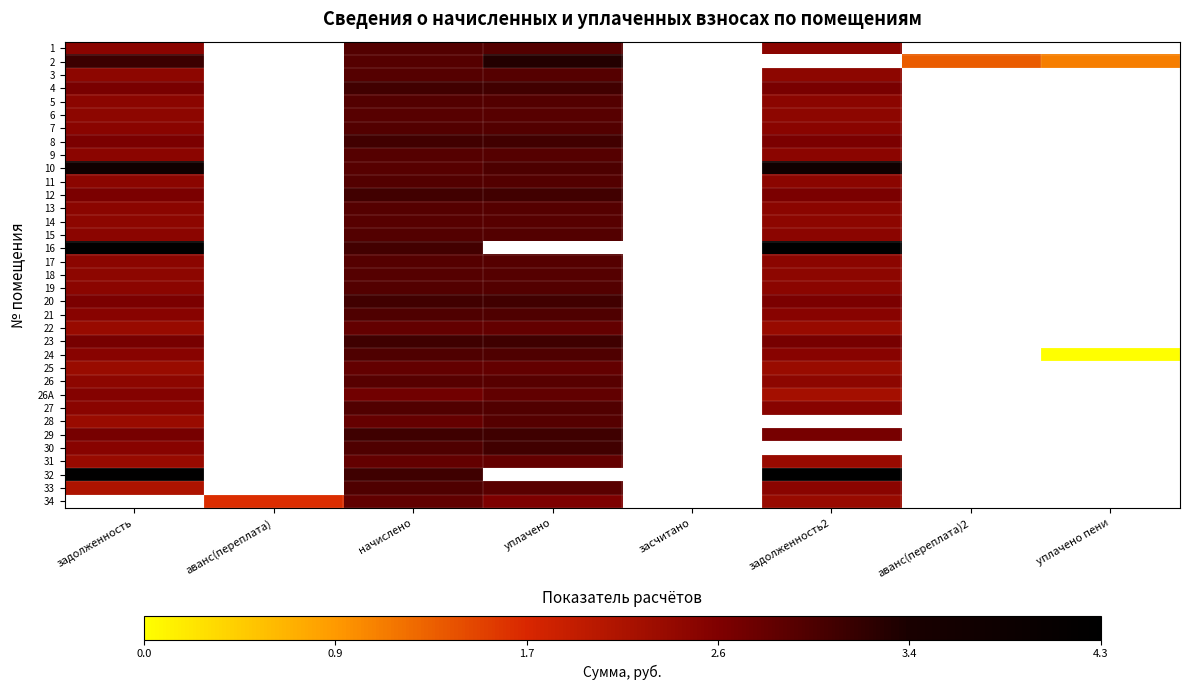

Which category has the lowest value across all series?

уплачено пени